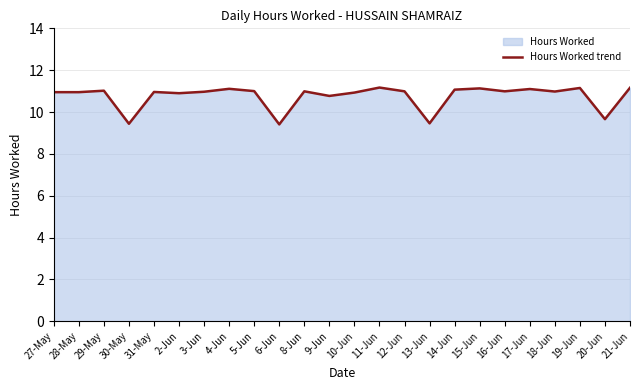

How many lines are shown in the chart?

1